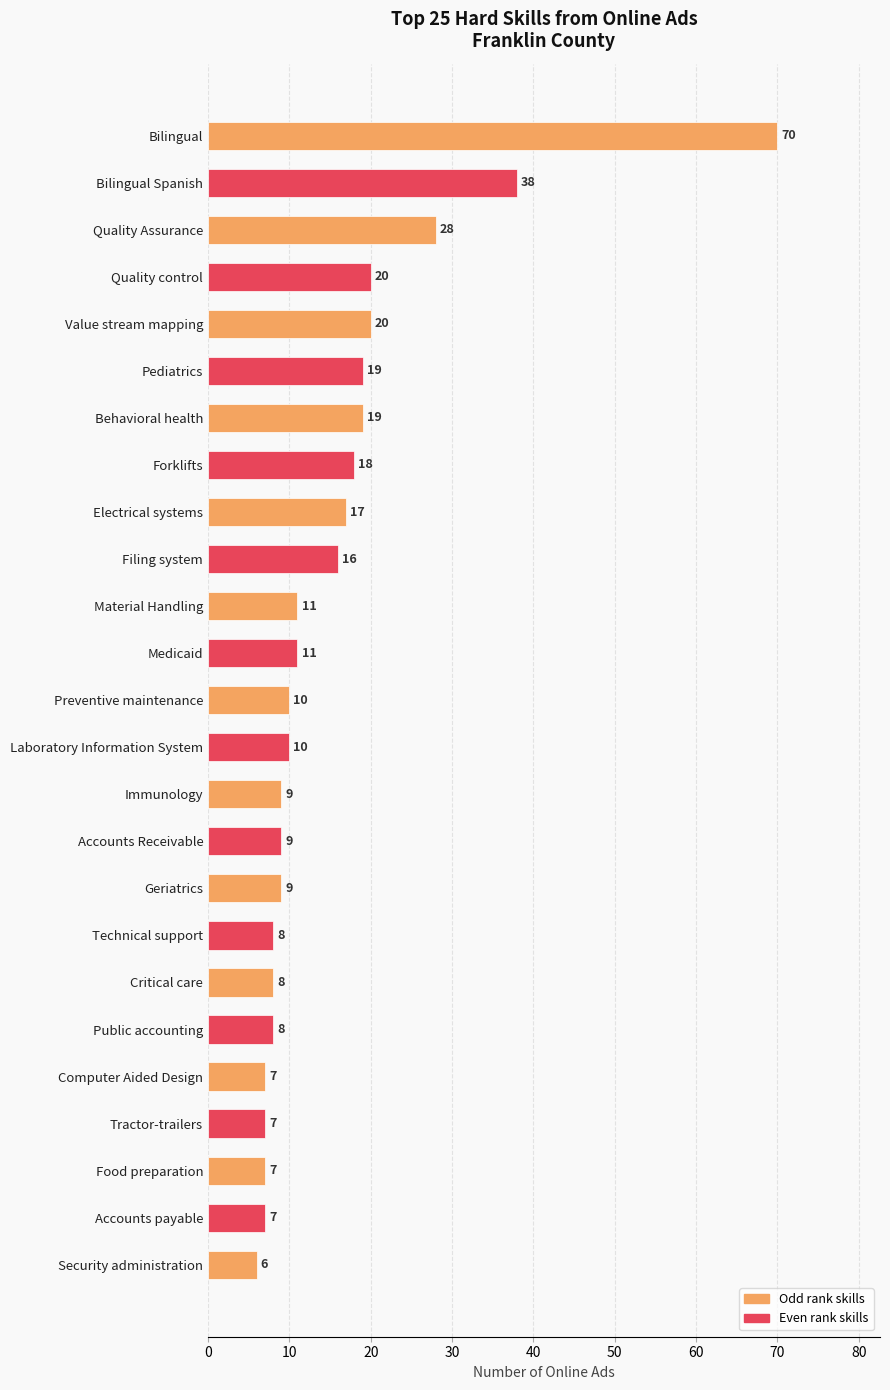

What is the minimum value shown in the chart?

6